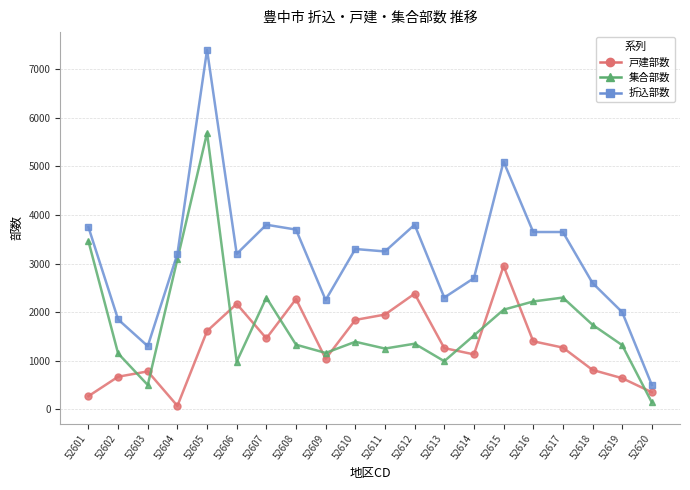

What is the highest value of the 集合部数 series?

5690